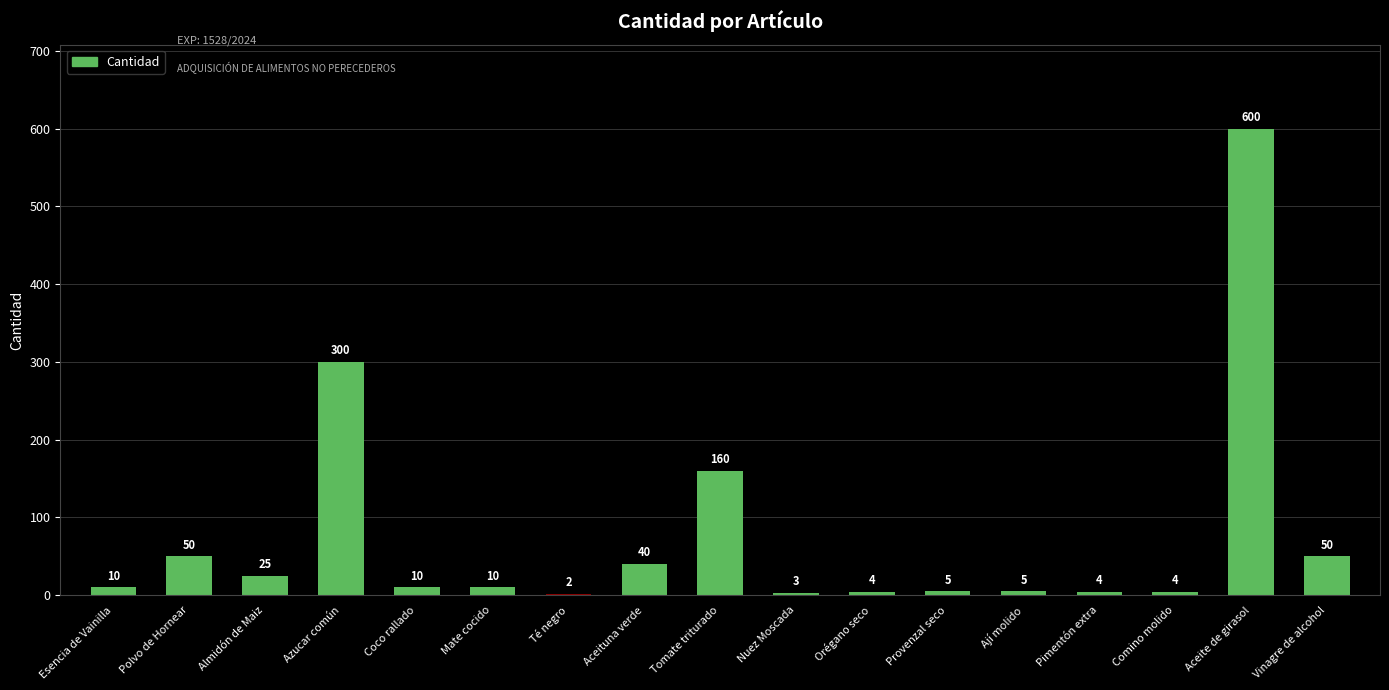

Reading left to right, transcribe all the data shown in this chart.

Esencia de Vainilla=10	Polvo de Hornear=50	Almidón de Maiz=25	Azucar común=300	Coco rallado=10	Mate cocido=10	Té negro=2	Aceituna verde=40	Tomate triturado=160	Nuez Moscada=3	Orégano seco=4	Provenzal seco=5	Ají molido=5	Pimentón extra=4	Comino molido=4	Aceite de girasol=600	Vinagre de alcohol=50